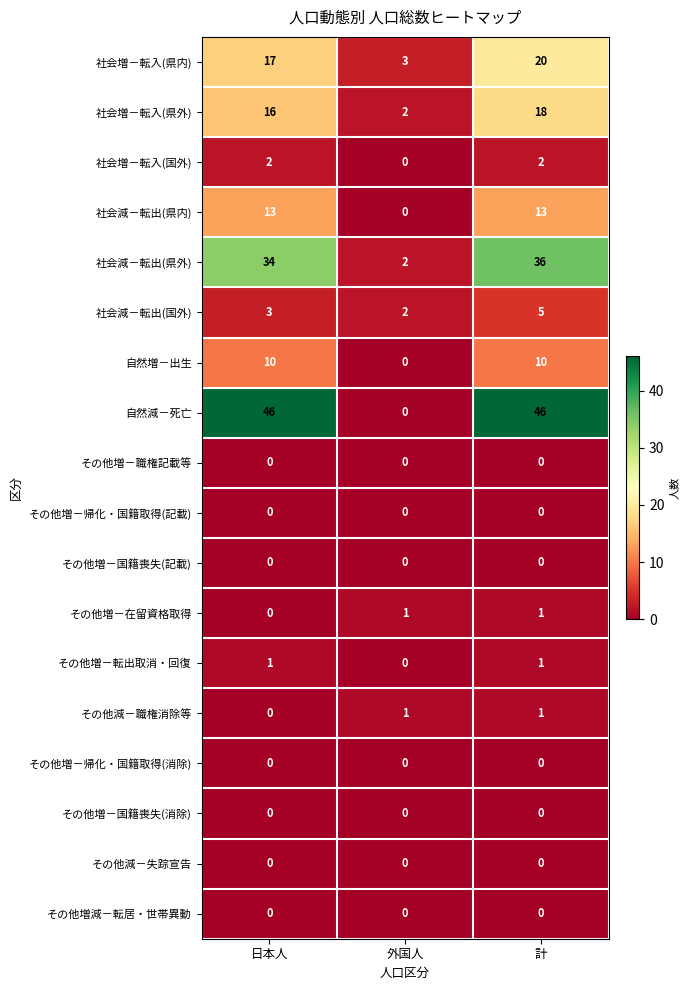

Between 外国人 and 計, which series saw the biggest shift?

自然減－死亡